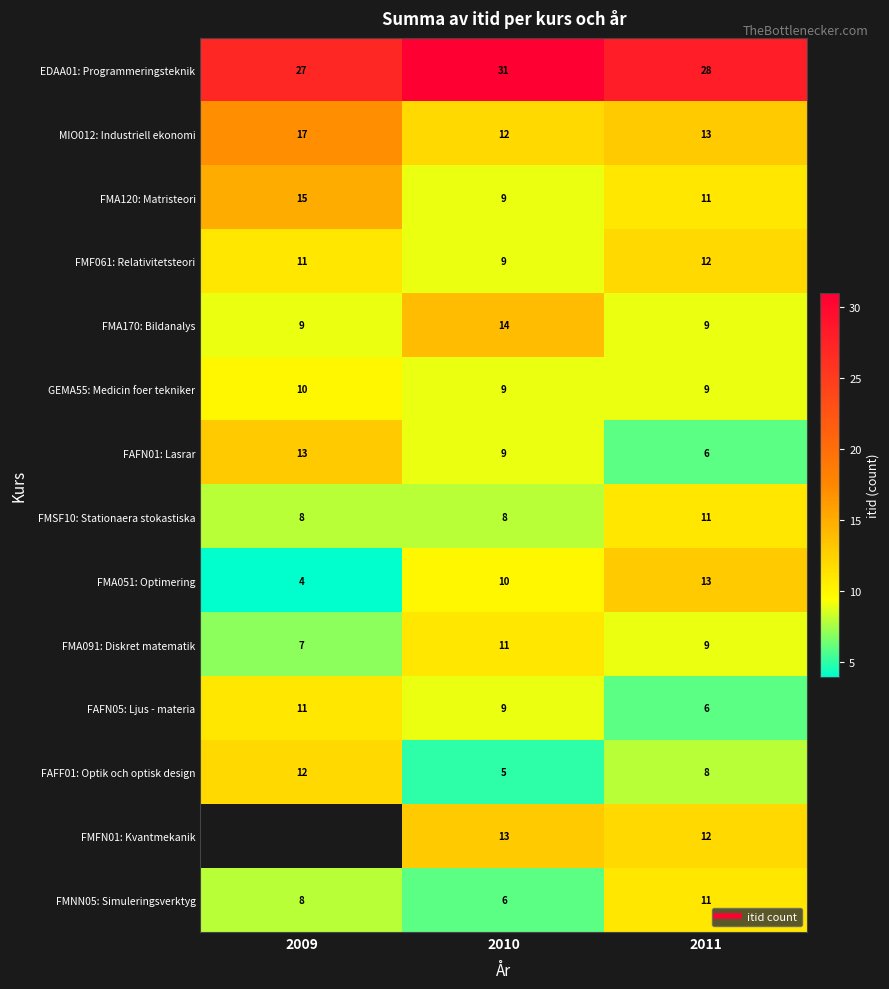

What is the maximum value shown in the chart?

31.0